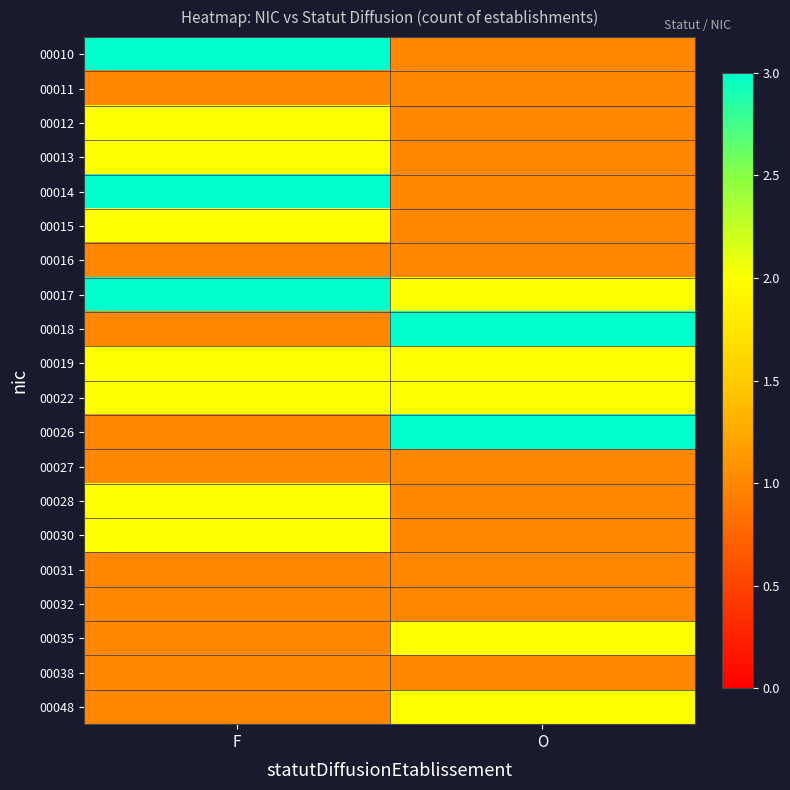

Which series has the largest total across all categories?

00017